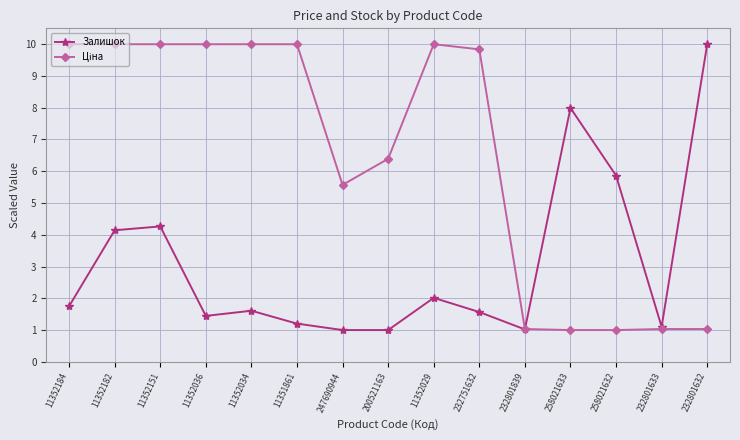

At how many categories does at least one series exceed 7?

10